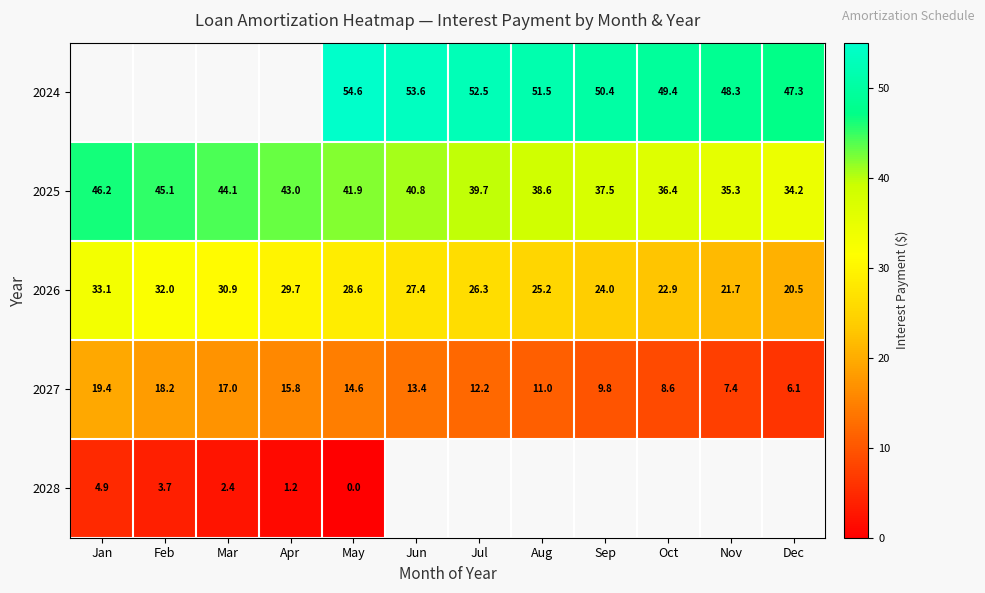

The 2024 series shows 10.4 at Dec. True or false?

False